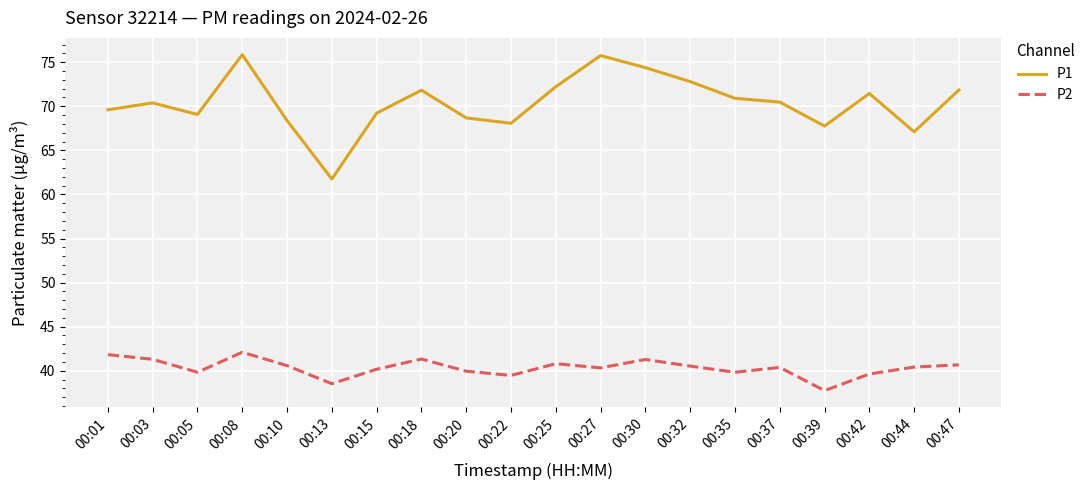

True or false: P2 has more than 2 points higher than both neighbors.

True